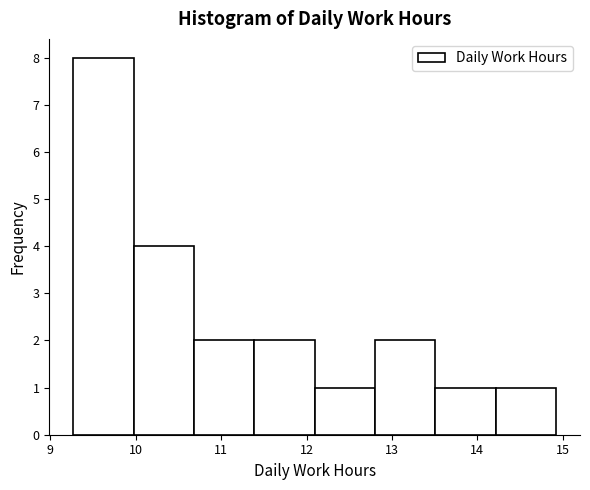

Reading left to right, list every bar in this chart as the range it spans on the x-axis followed by its height. Neither the bar edges nor the heights are printed on the chart, so give them approximately, as read against the axes.

9.3 to 10.0: 8
10.0 to 10.7: 4
10.7 to 11.4: 2
11.4 to 12.1: 2
12.1 to 12.8: 1
12.8 to 13.5: 2
13.5 to 14.2: 1
14.2 to 14.9: 1